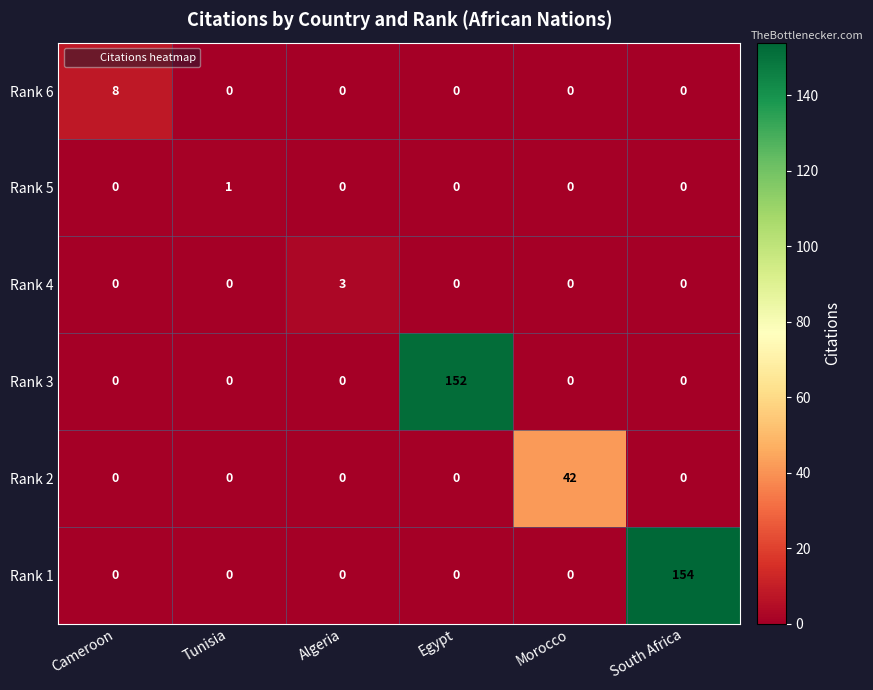

List the series in order of their peak value, highest first.

Rank 1, Rank 3, Rank 2, Rank 6, Rank 4, Rank 5